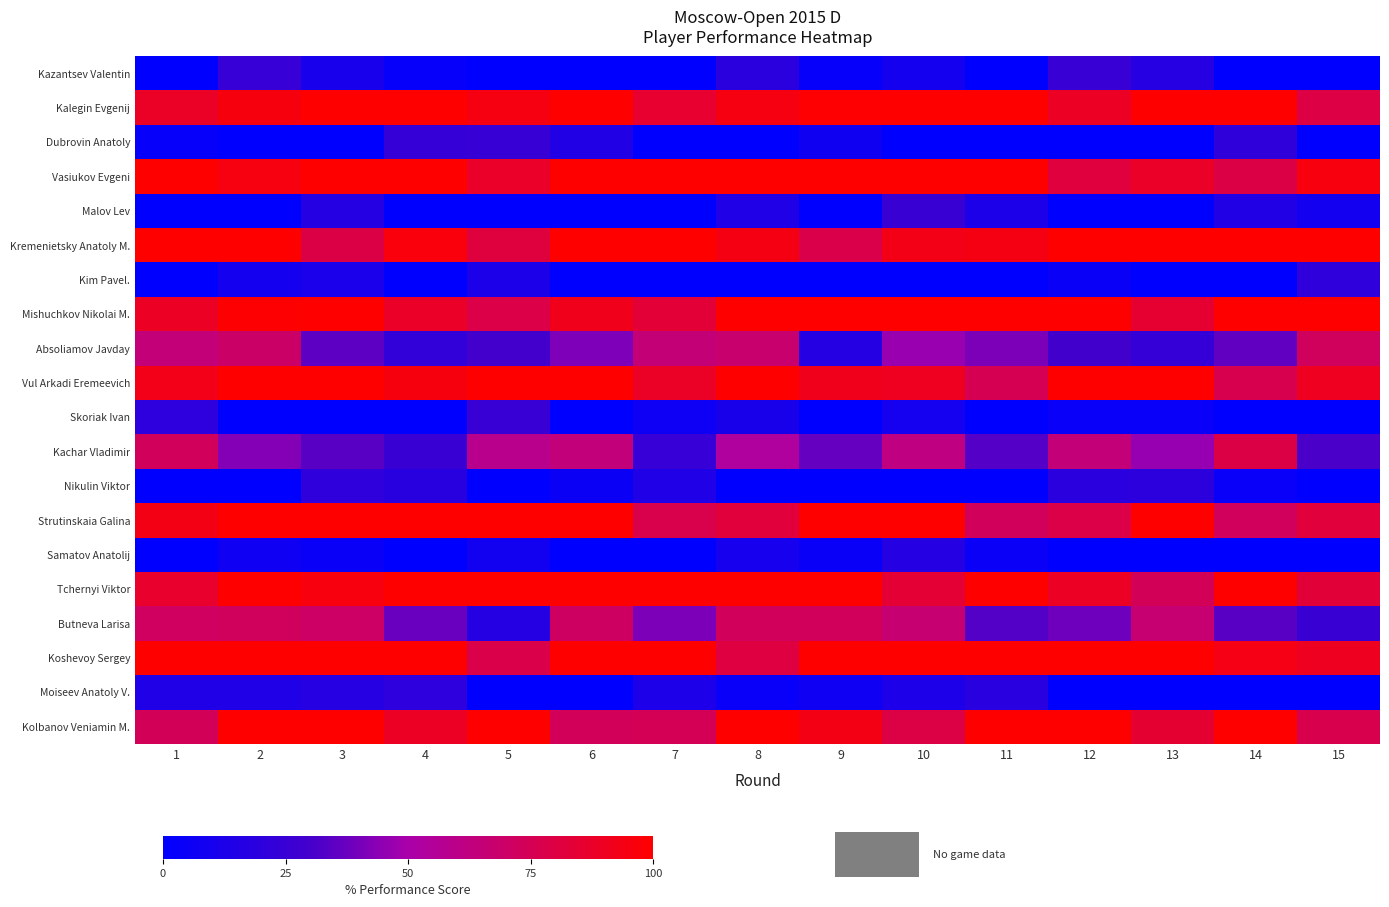

Which series has the largest total across all categories?

Koshevoy Sergey